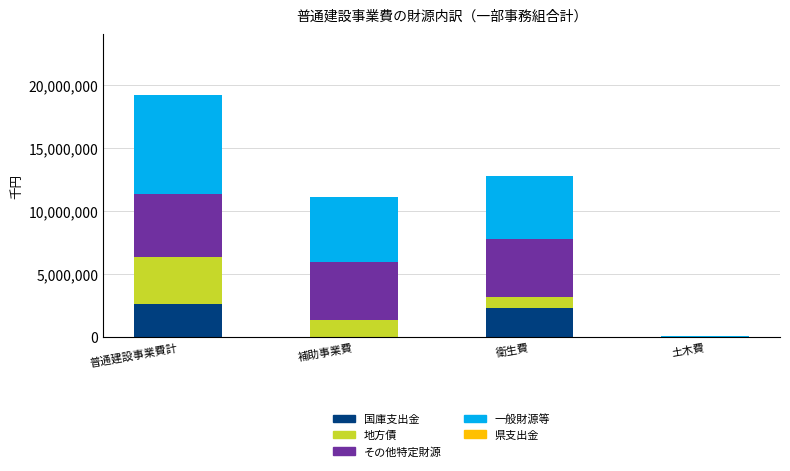

What is the sum of all 国庫支出金 values?

4939737